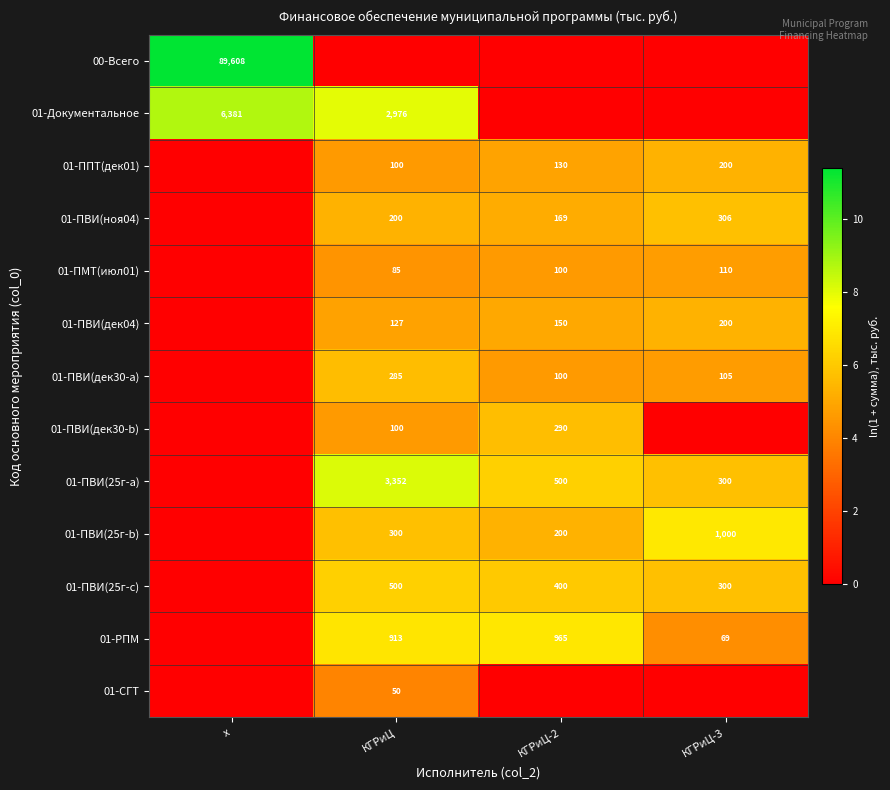

What is the difference between the 01-ПВИ(дек30-a) values at КГРиЦ-2 and КГРиЦ-3?

5